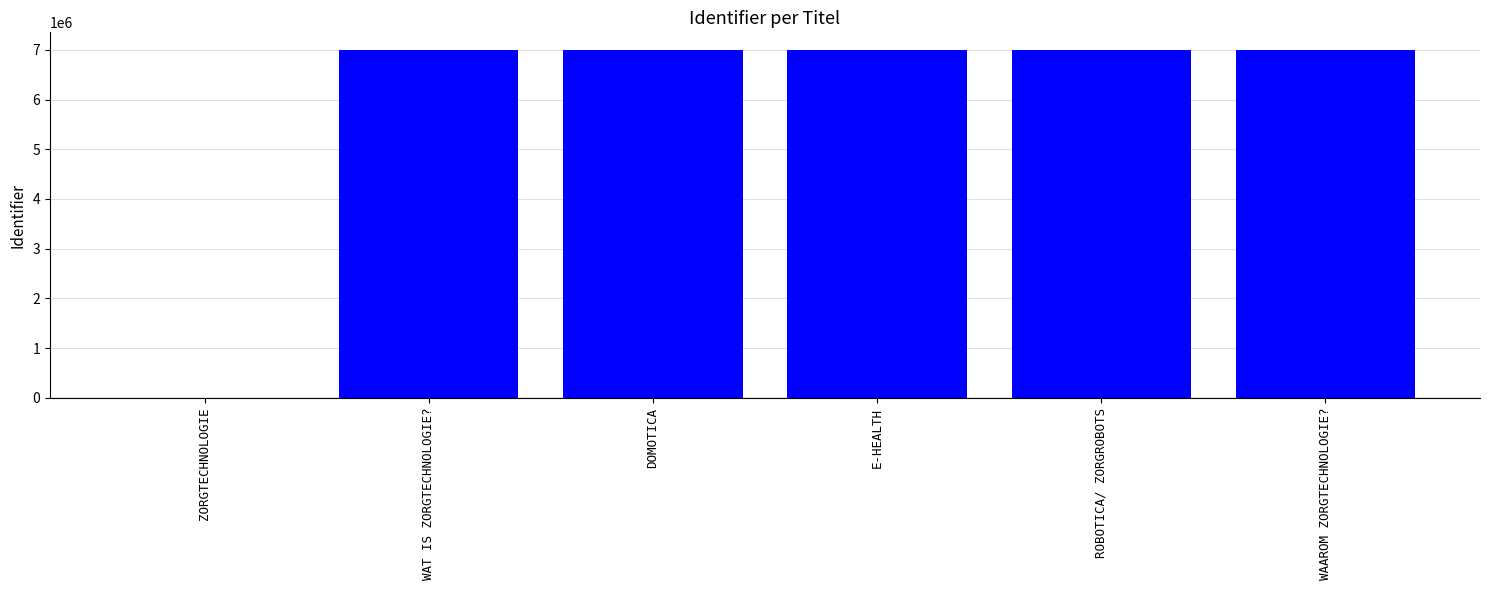

The chart shows a value of 7001207 at E-HEALTH. True or false?

True